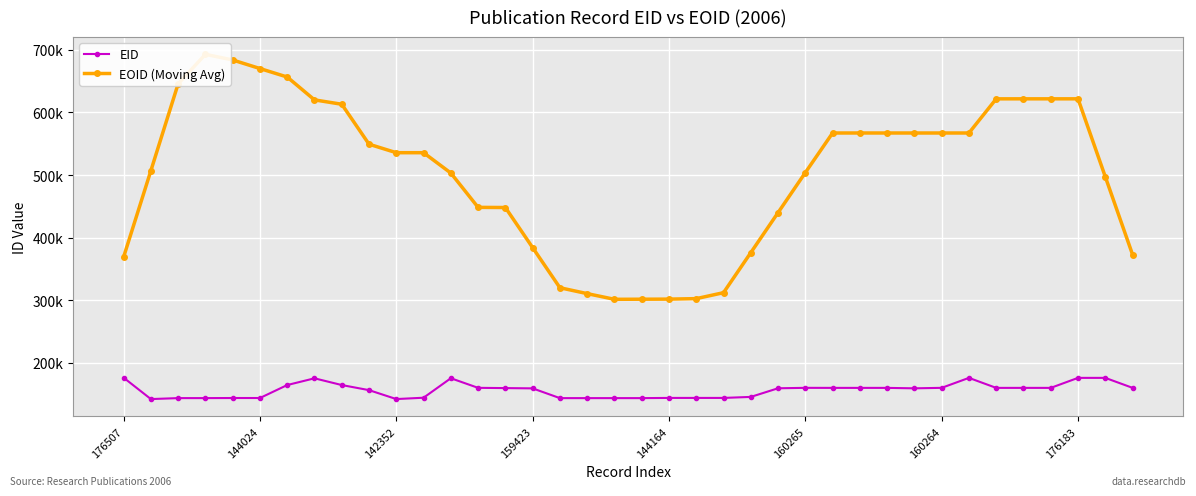

What is the value of the EOID (Moving Avg) point at the 35th from the left?

621.8